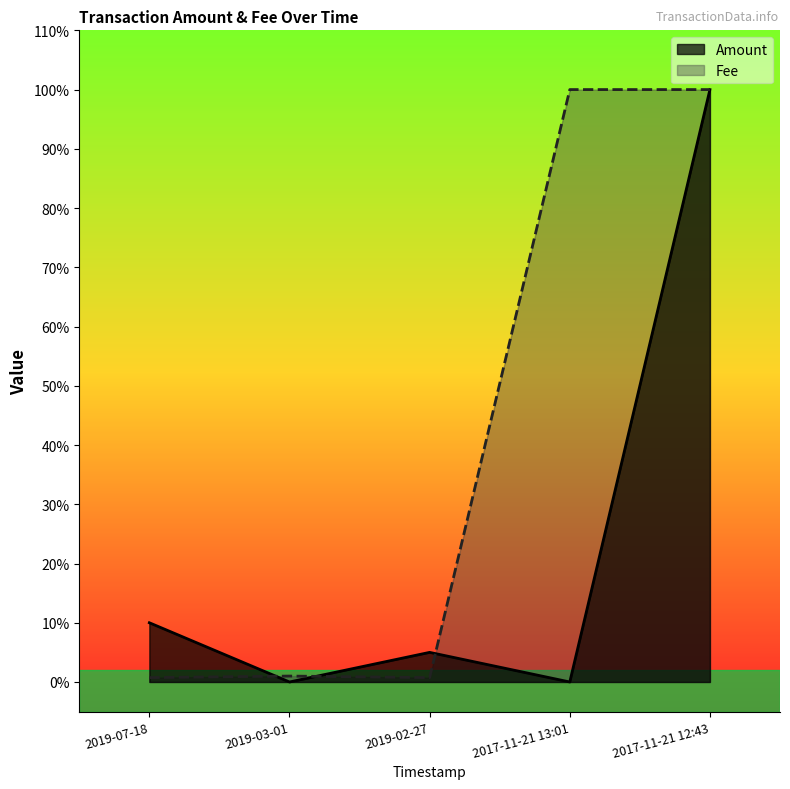

Where do Amount and Fee first cross each other?

2019-07-18 and 2019-03-01